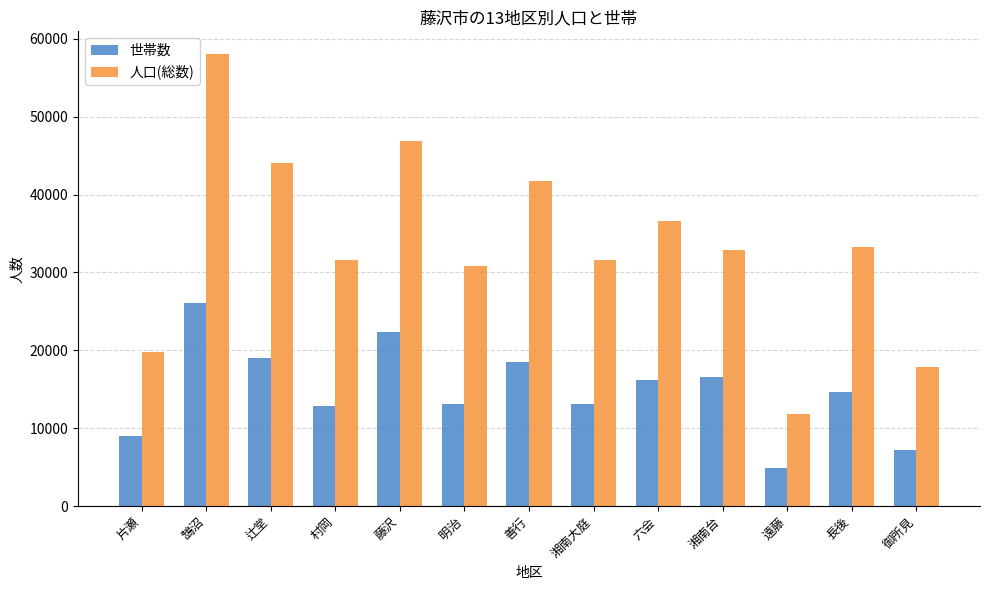

What is the value of the 人口(総数) bar at the 11th from the left?

11897